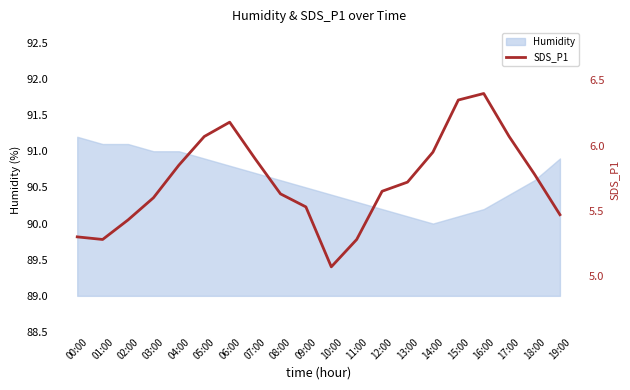

The value of Humidity at 15:00 is 128.8. True or false?

False